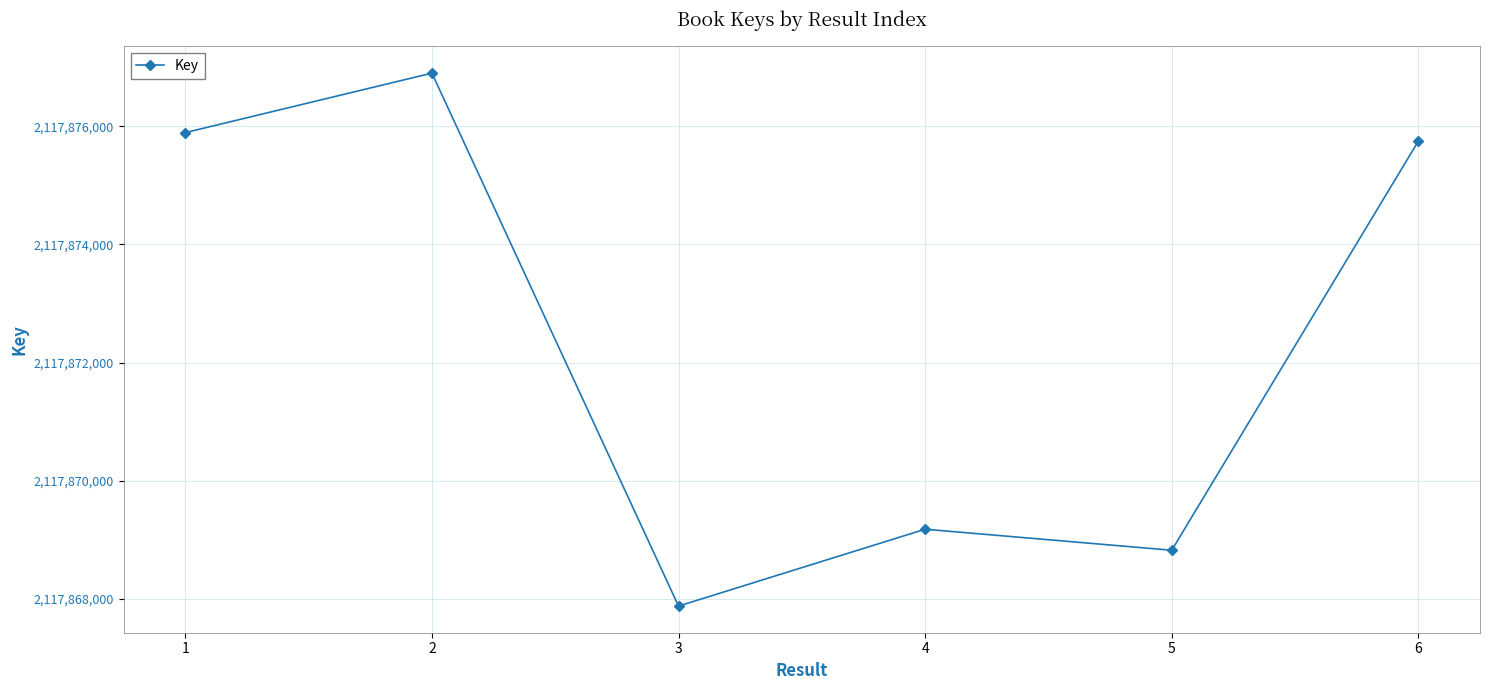

At which category does the chart reach its minimum across all series?

3